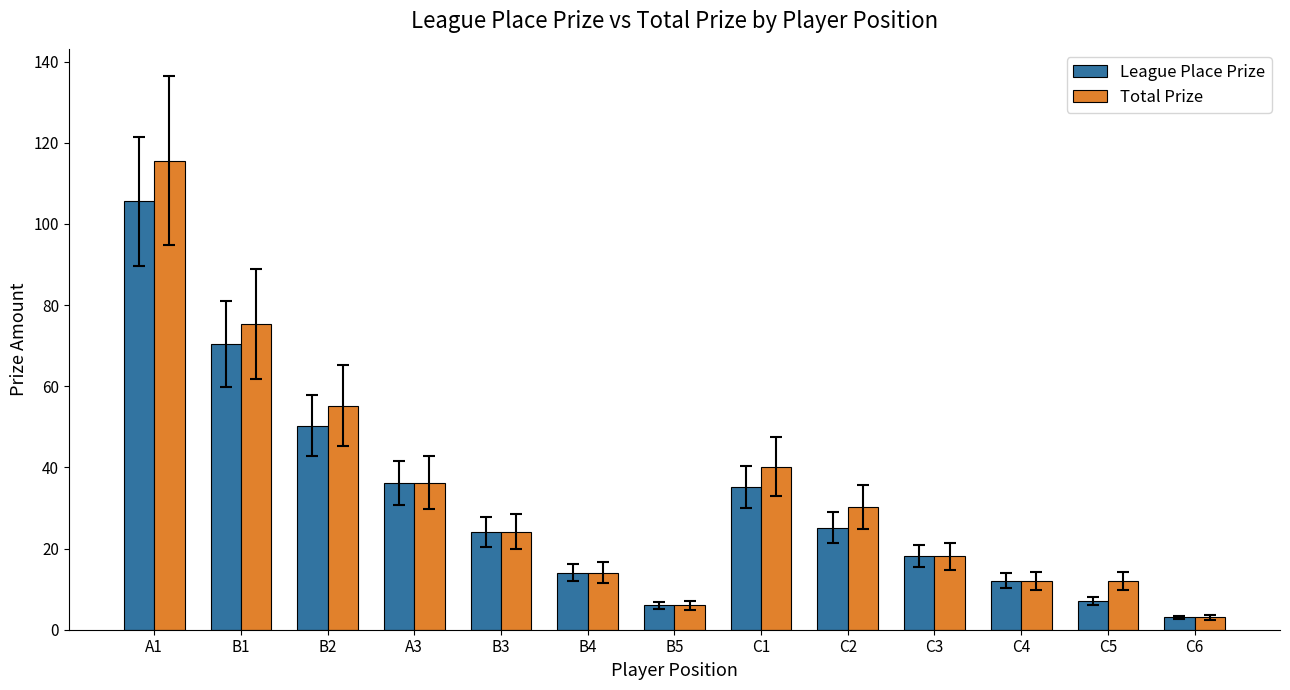

What is the smallest value displayed?

3.0